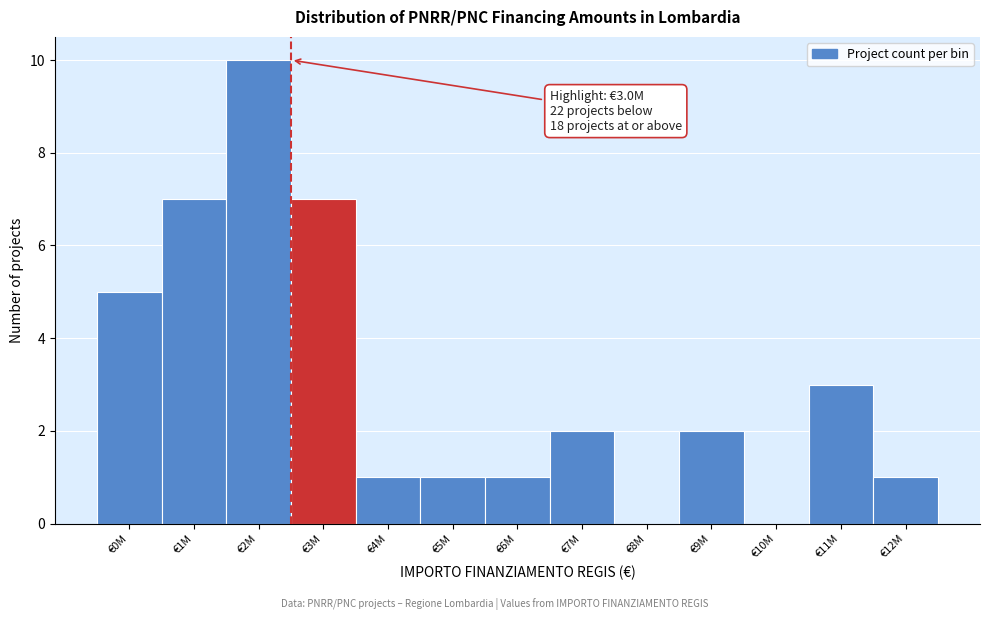

Reading left to right, extract all data points from this chart.

€0M=5	€1M=7	€2M=10	€3M=7	€4M=1	€5M=1	€6M=1	€7M=2	€8M=0	€9M=2	€10M=0	€11M=3	€12M=1